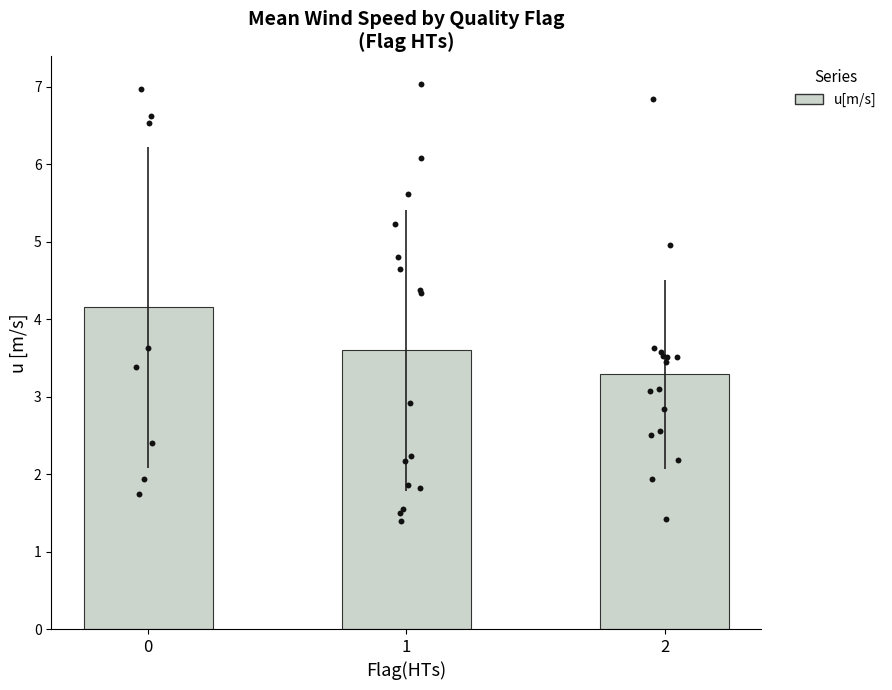

What is the change in value from 1 to 2?

-0.3